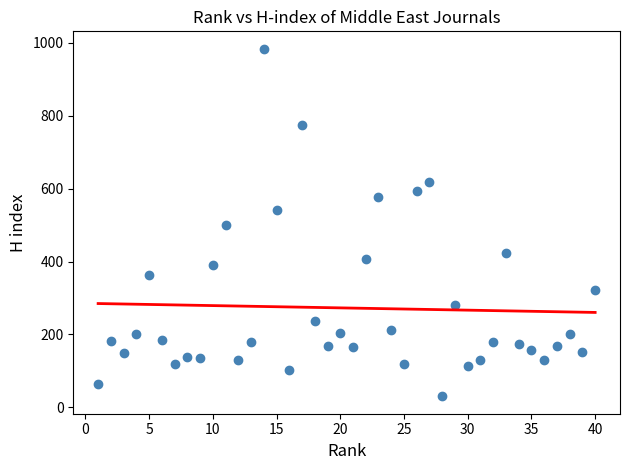

What is the range of X values (max minus min)?

39